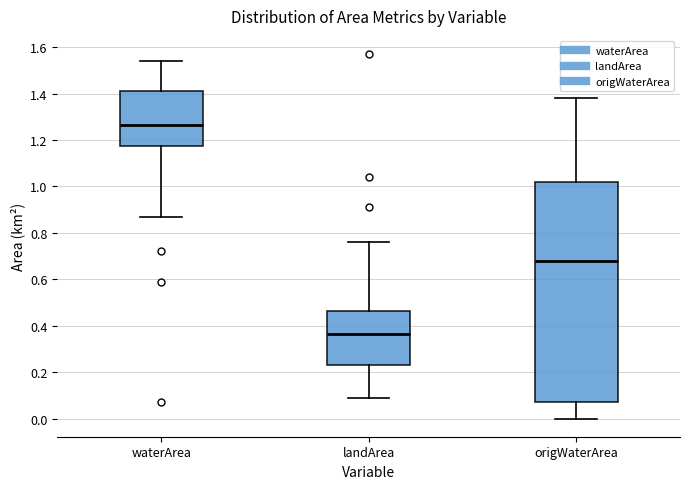

Which box's median line is the highest?

waterArea